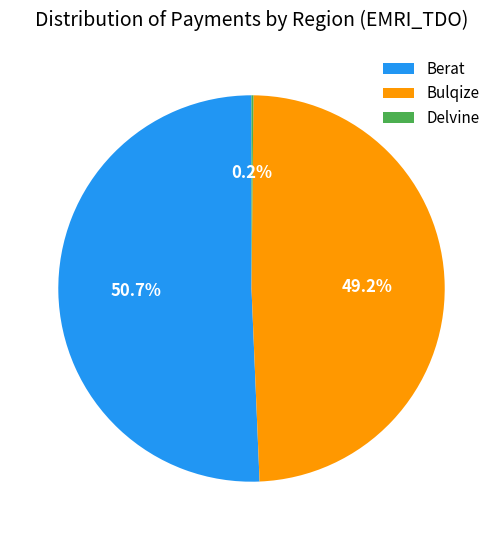

What is the largest slice in the pie chart?

Berat